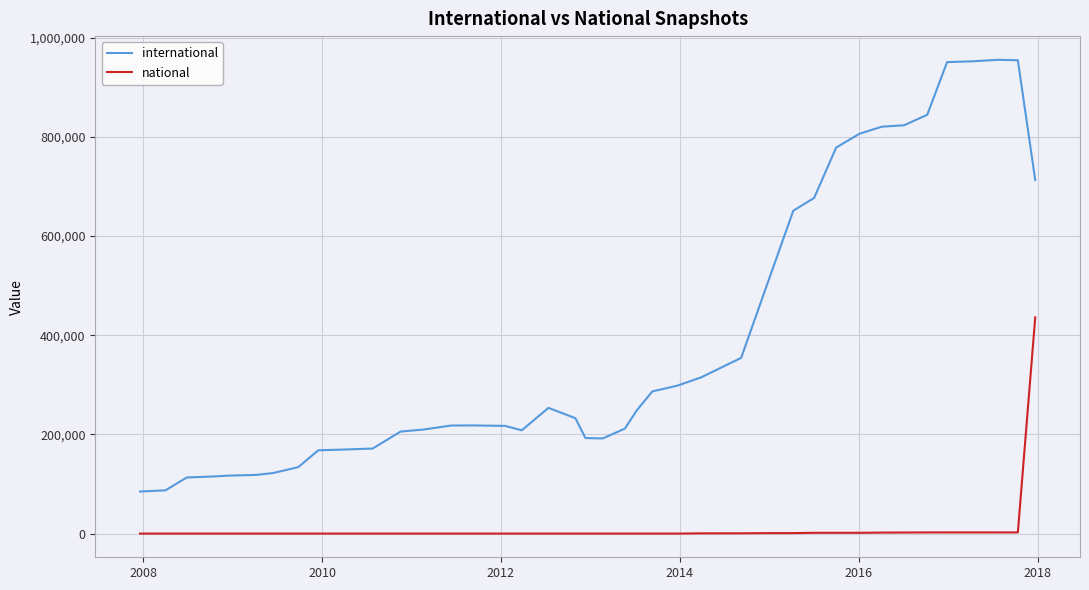

What is the difference between the maximum and minimum values in the international series?

870585